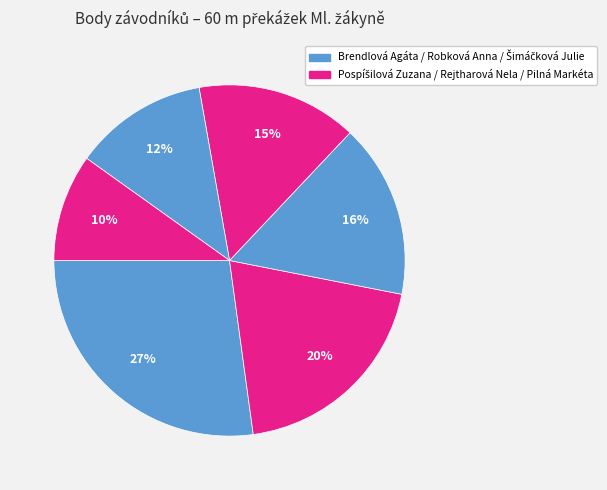

Which category has the smallest portion of the pie?

Pilná Markéta